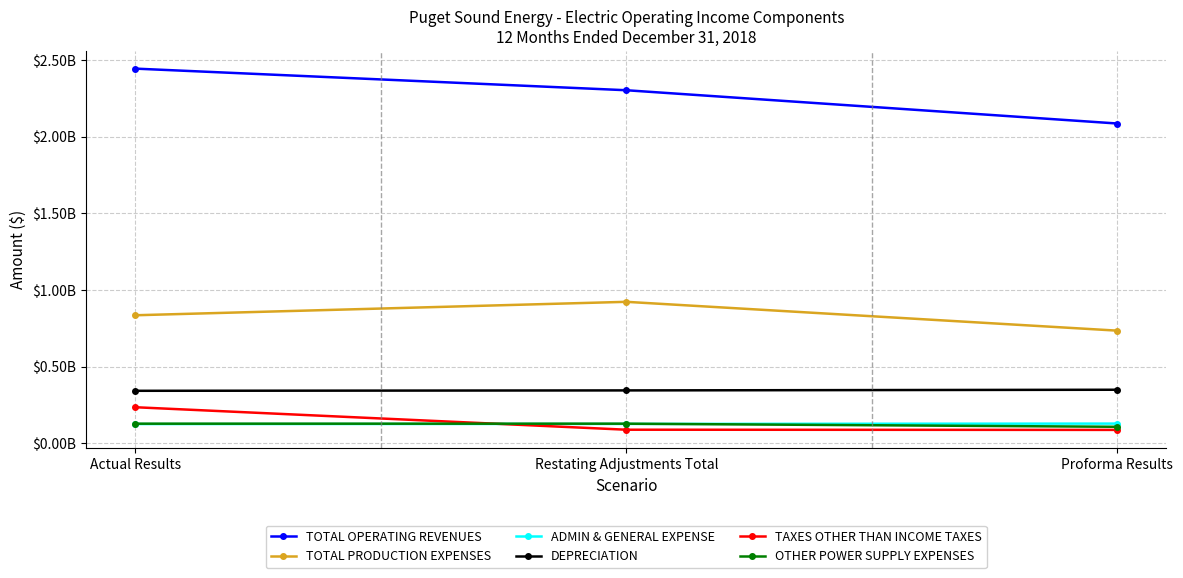

What are all the series names shown in the legend?

TOTAL OPERATING REVENUES, TOTAL PRODUCTION EXPENSES, ADMIN & GENERAL EXPENSE, DEPRECIATION, TAXES OTHER THAN INCOME TAXES, OTHER POWER SUPPLY EXPENSES